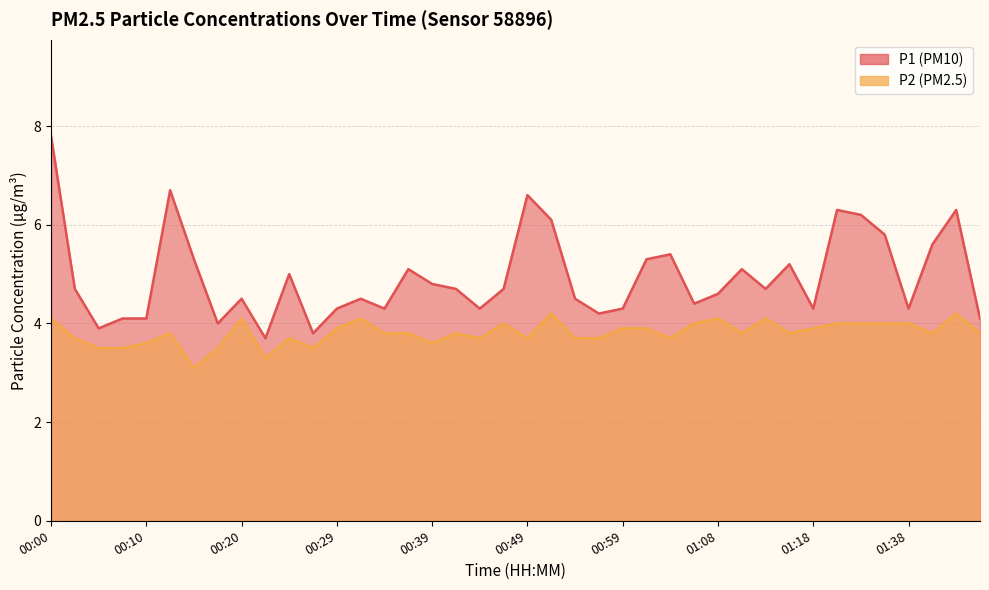

Between 00:27 and 01:13, which is larger?

01:13